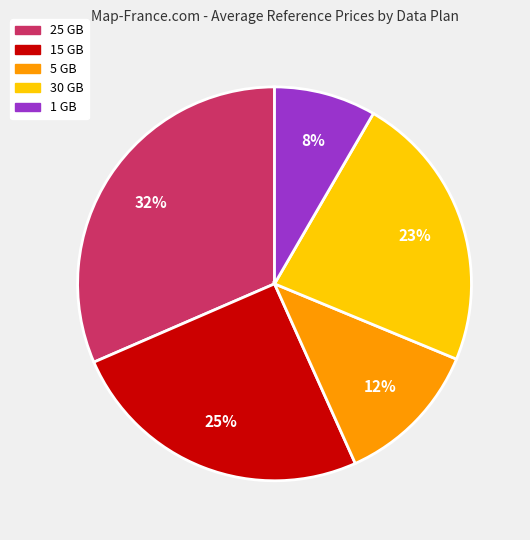

The 25 GB slice represents 32% of the pie. True or false?

True